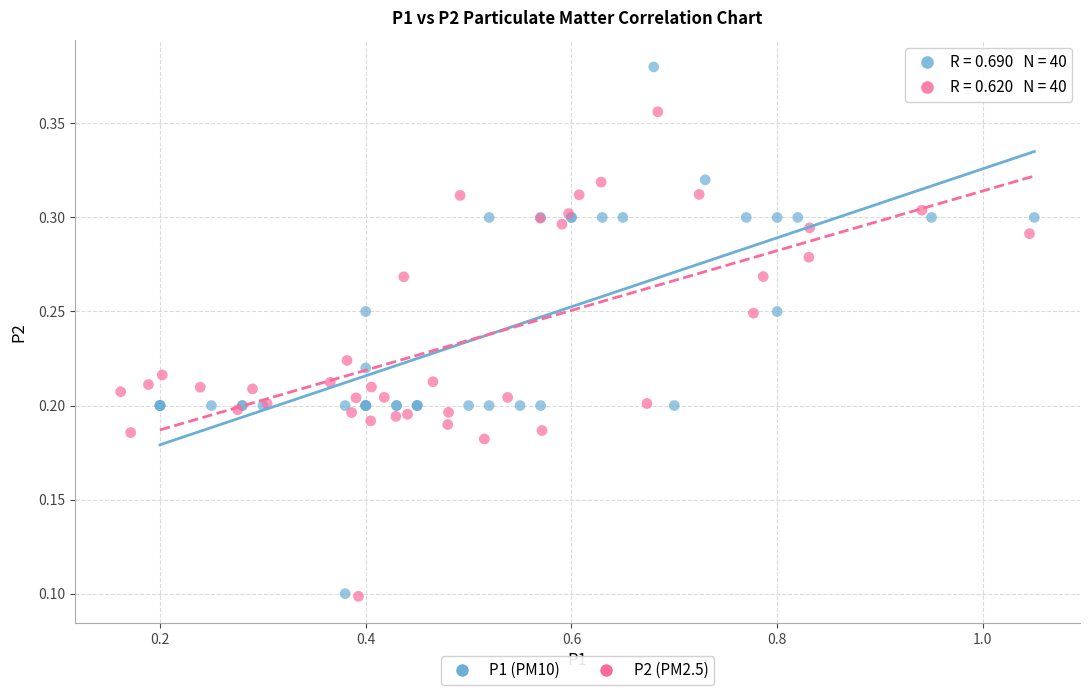

Which series has the widest spread of Y values?

P1 (PM10)